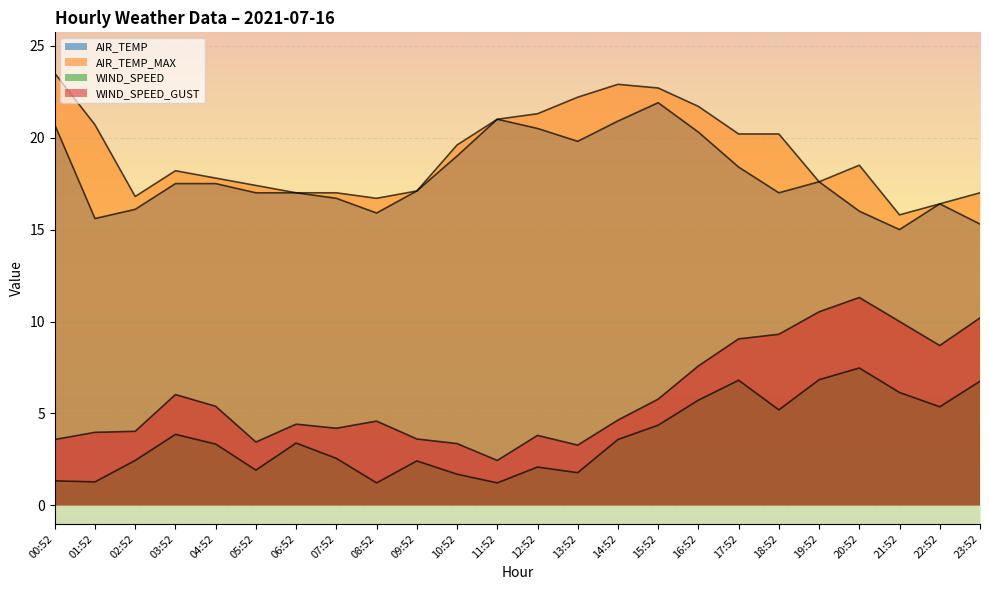

True or false: WIND_SPEED_GUST and AIR_TEMP cross at least once.

False